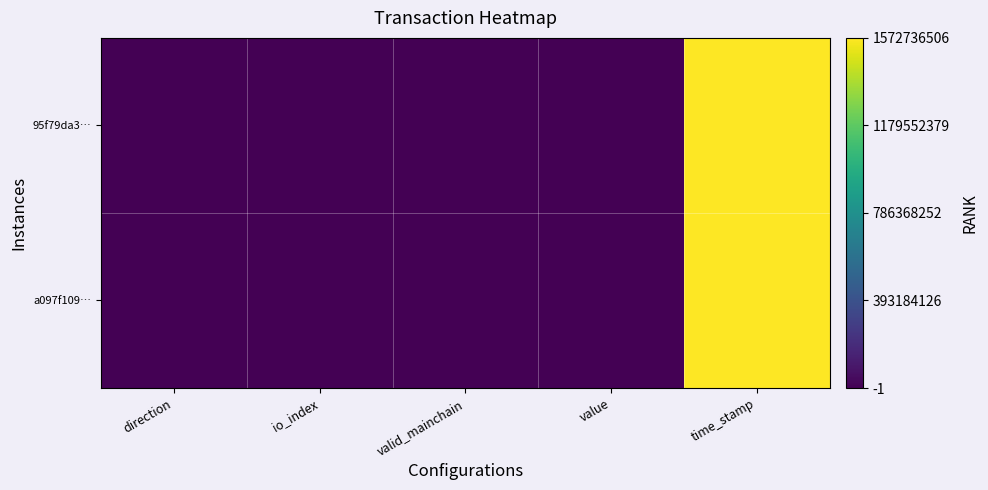

Which series has the largest total across all categories?

95f79da3…